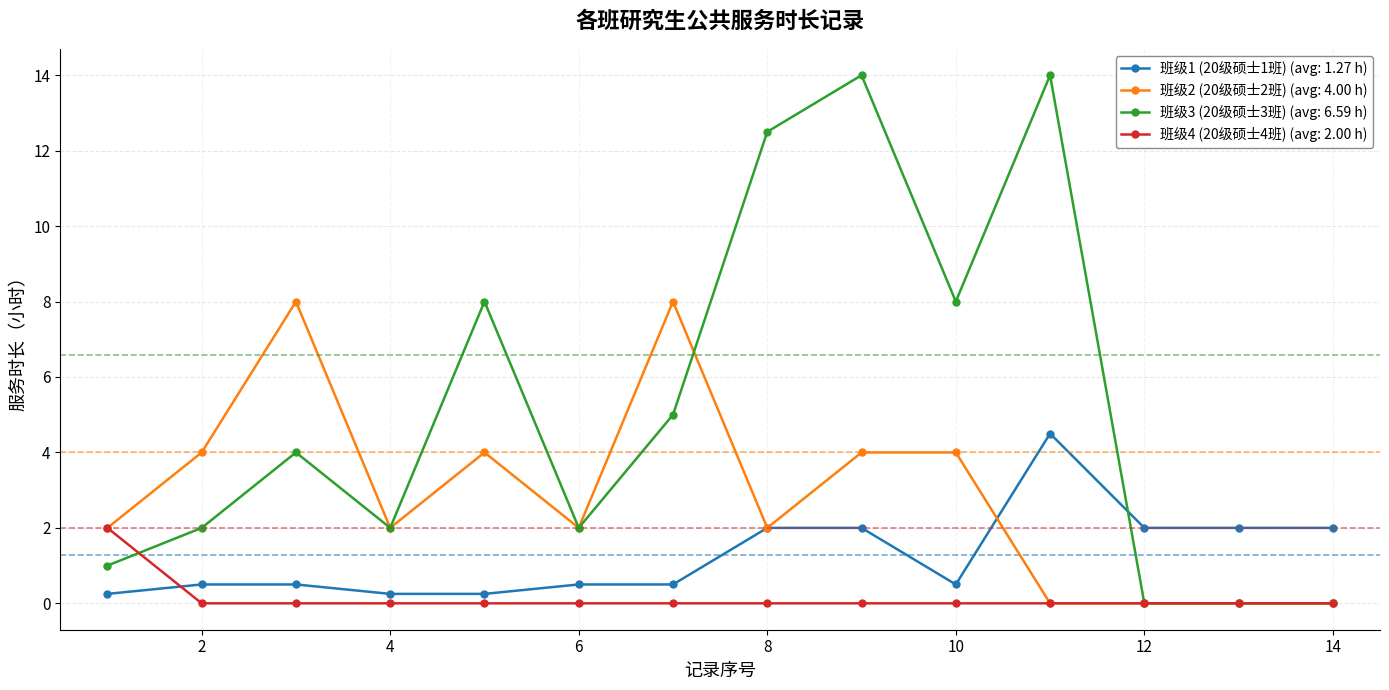

At how many categories does at least one series exceed 10?

3